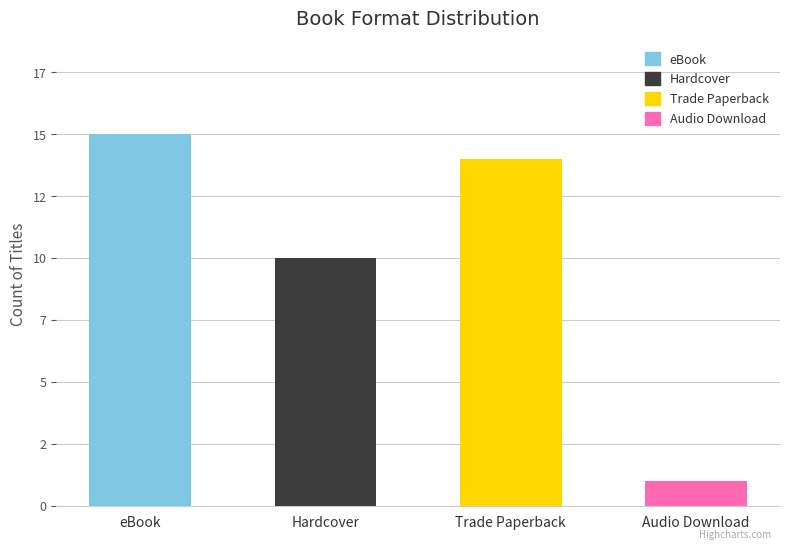

The value at Hardcover is 3. True or false?

False